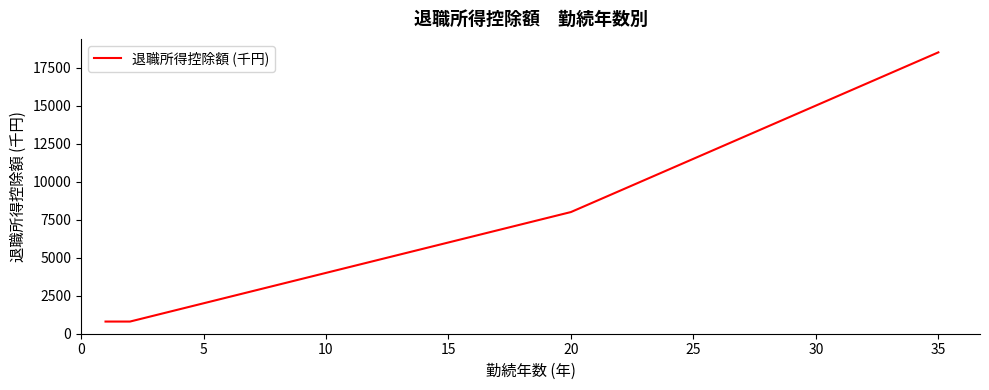

What is the difference between the maximum and minimum values?

17700